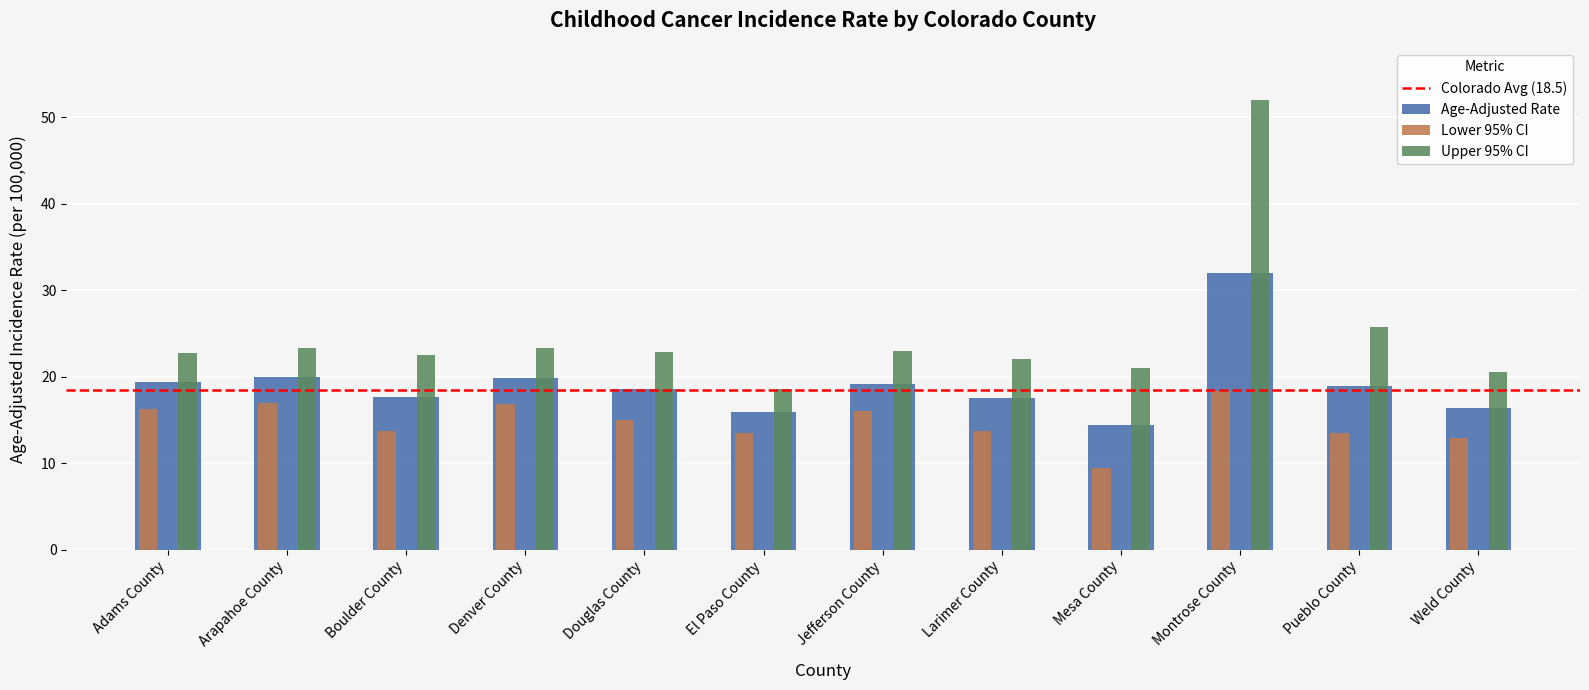

What is the label of the 4th bar from the right?

Mesa County